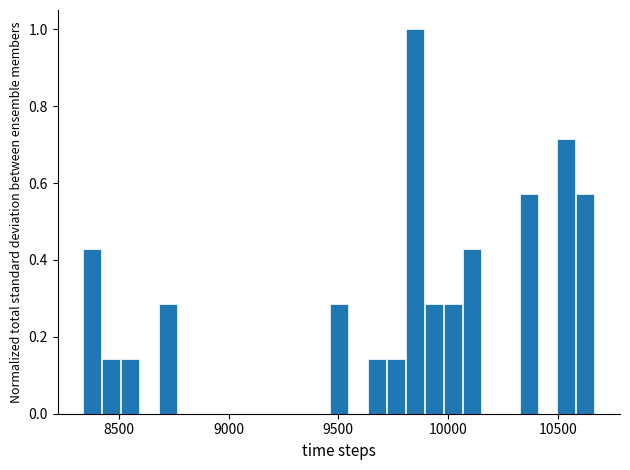

Read against the x-axis, roughly where is the centre of the tallest bar?

9850